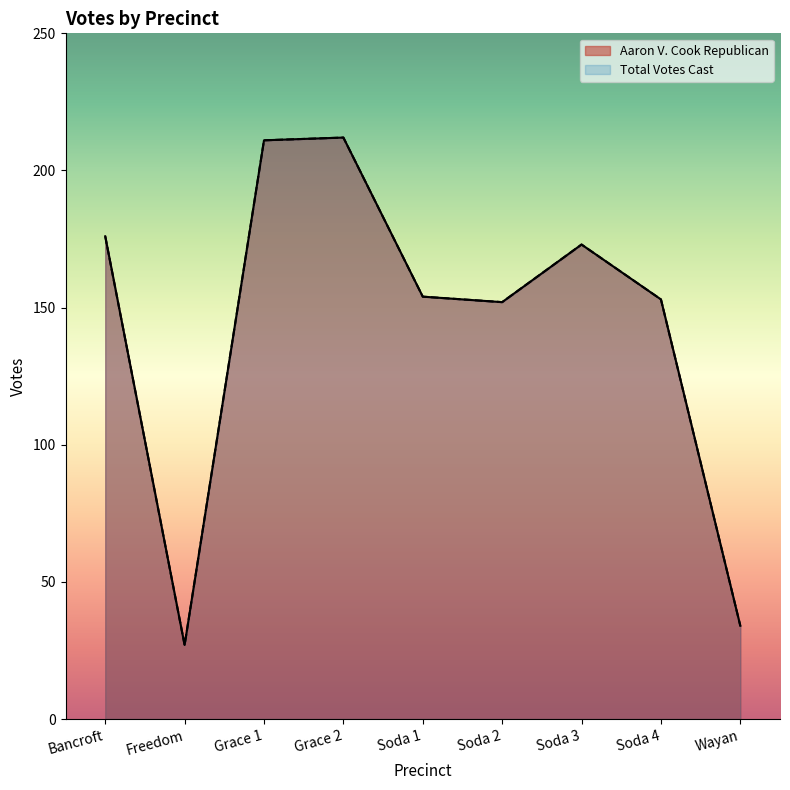

What is the average value of the Aaron V. Cook Republican series?

144